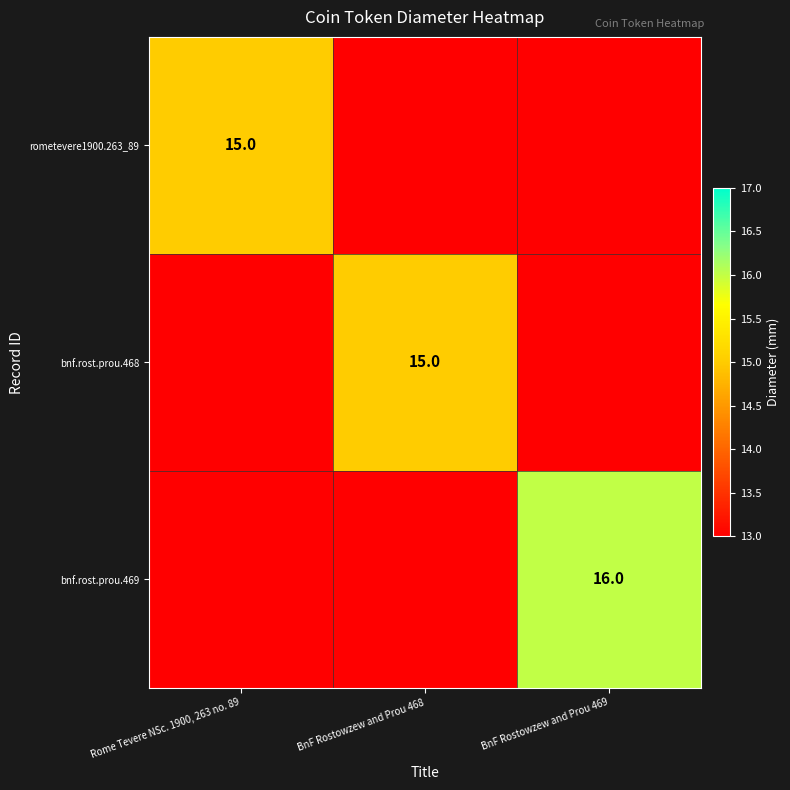

Which has a higher value, Rome Tevere NSc. 1900, 263 no. 89 or BnF Rostowzew and Prou 468?

Rome Tevere NSc. 1900, 263 no. 89